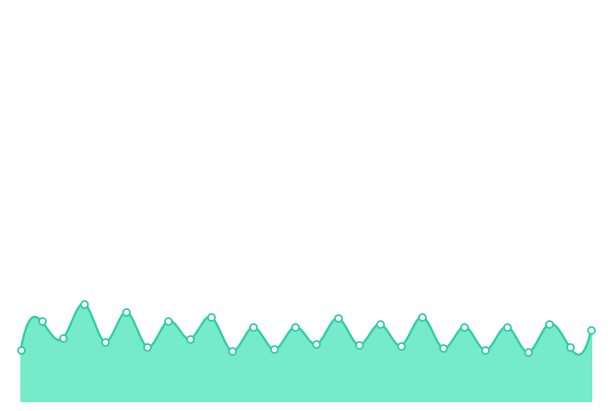

What is the ratio of the value at Černušková Simona to the value at Křemenová Lenka?

1.1